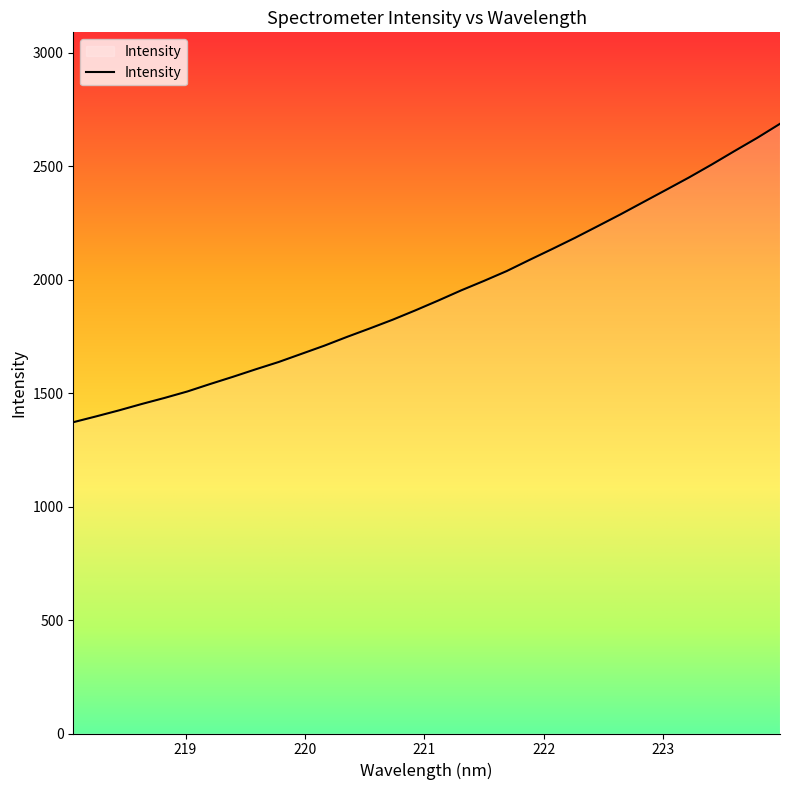

What is the difference between the maximum and minimum values?

1315.6